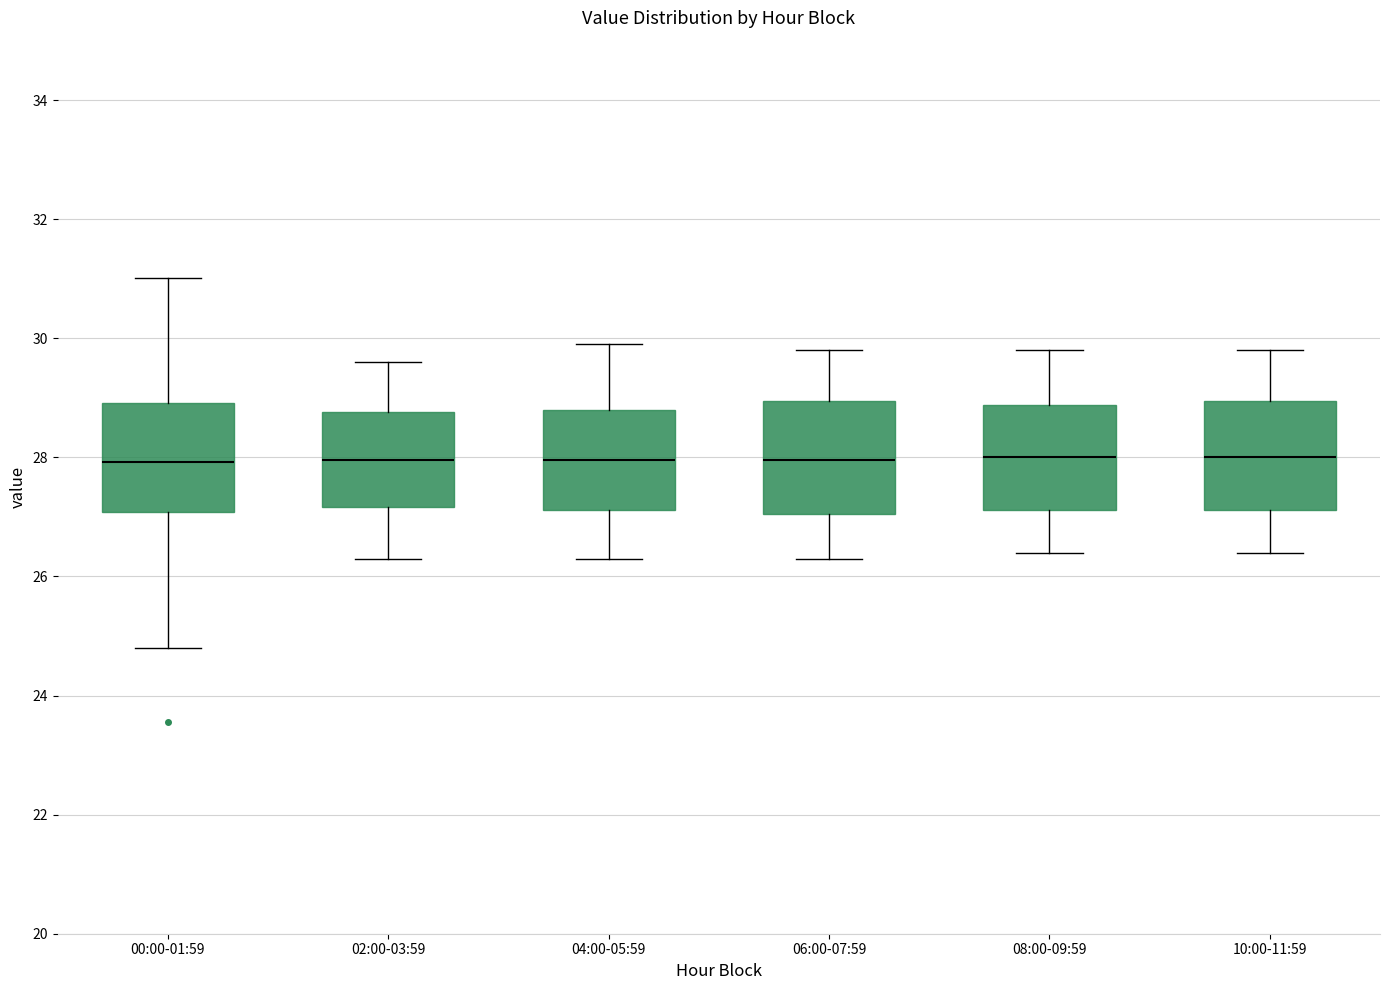

Where does the upper whisker of the box for 04:00-05:59 end on the y-axis? The values are not printed on the chart, so give them approximately, as read against the axis.

30.0